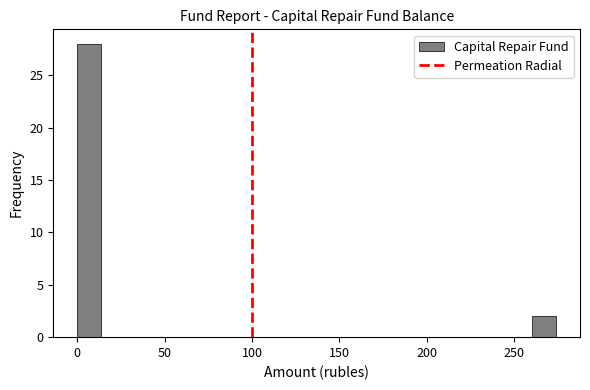

Around what value on the x-axis is the tallest bar? Give the approximate position of its centre, as read against the axis.

5